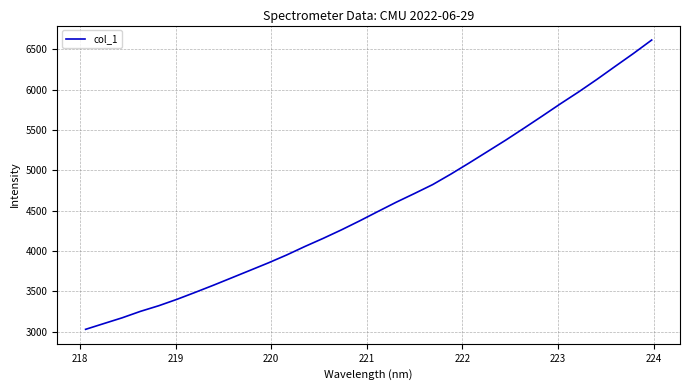

True or false: the data has more than 1 interior local peaks.

False